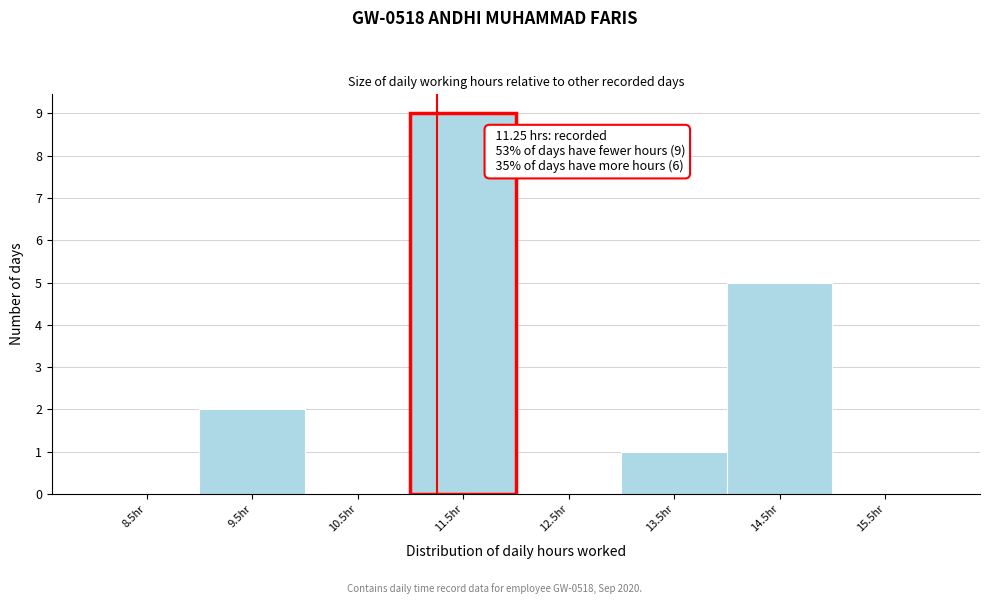

Over which range of the x-axis is the bar tallest?

11 to 12